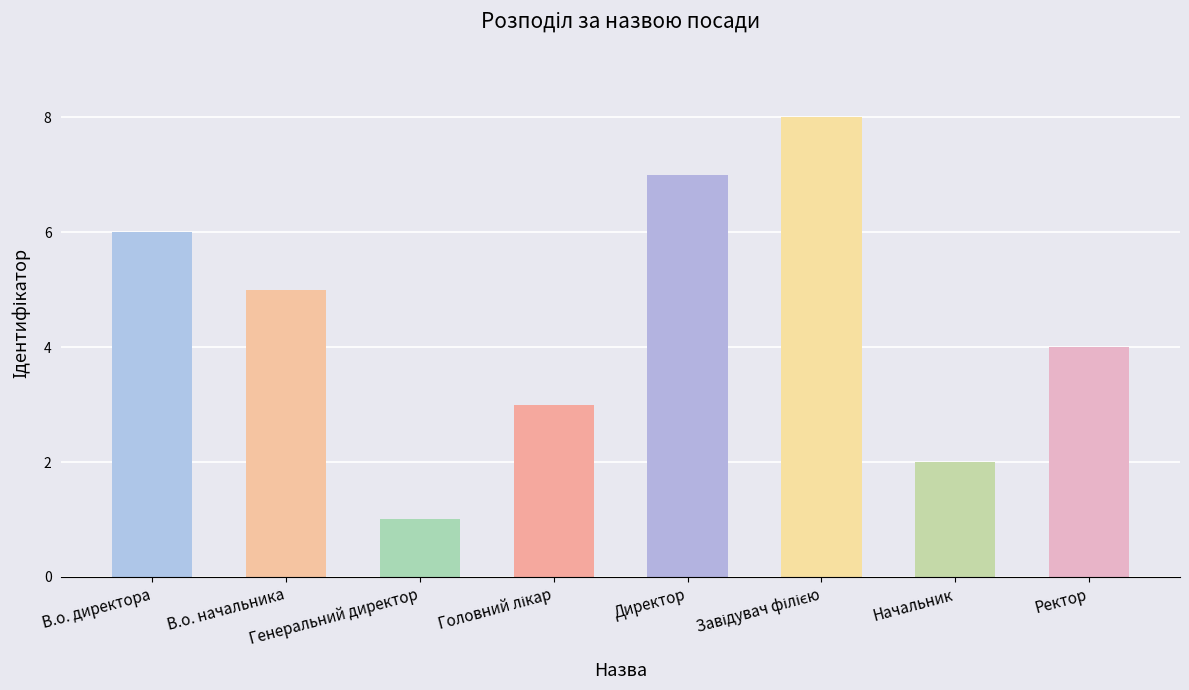

At which category does the chart reach its minimum across all series?

Генеральний директор